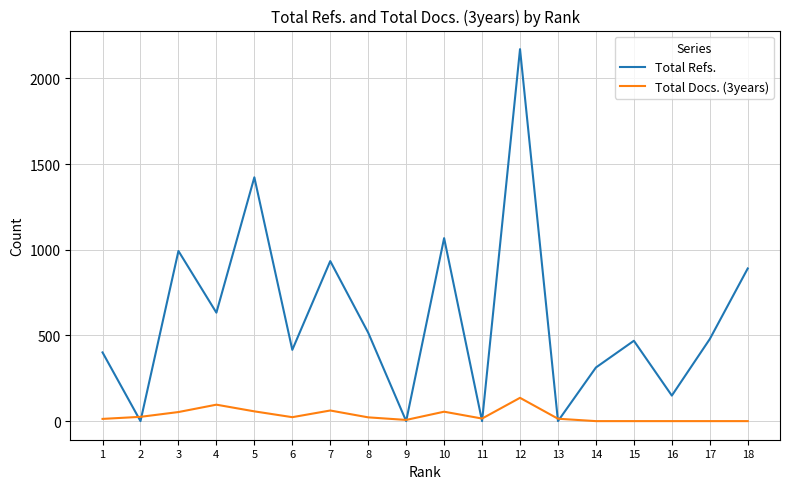

Where is Total Refs. nearest to the value 1085?

10